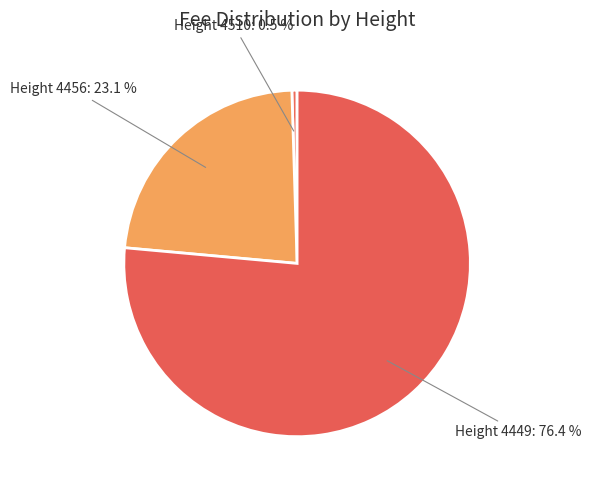

Which slice is the largest?

4449